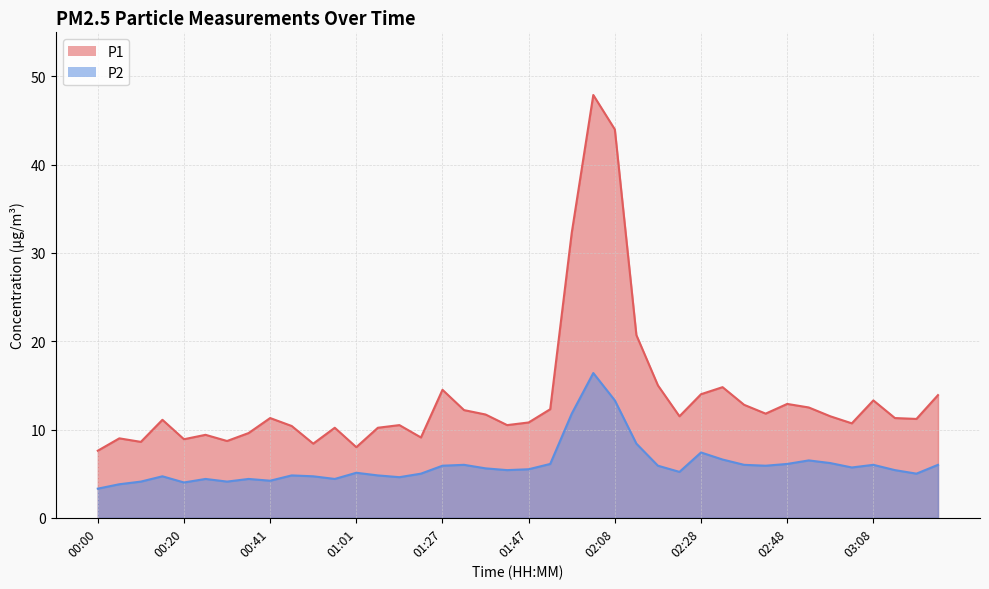

At how many categories does at least one series exceed 46?

1